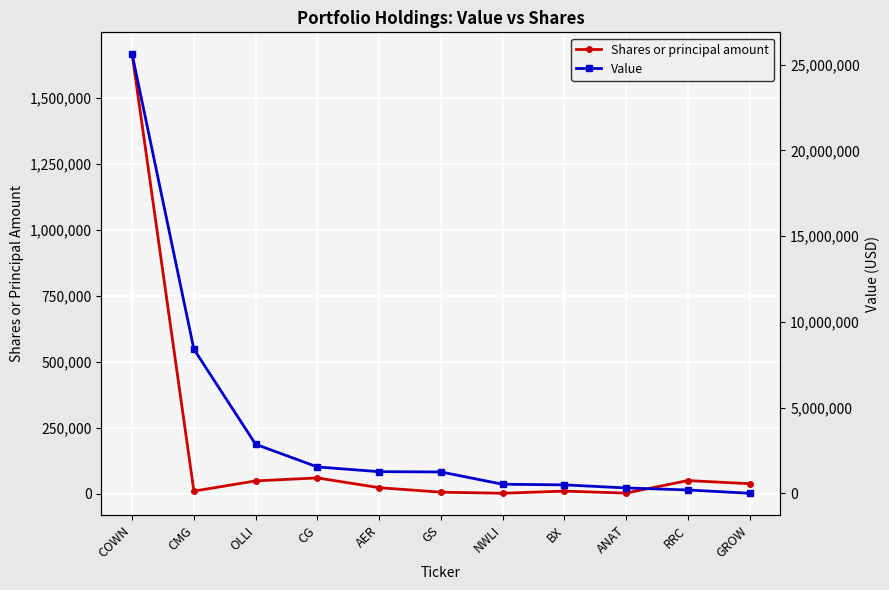

The value of Value at CG is 924854. True or false?

False